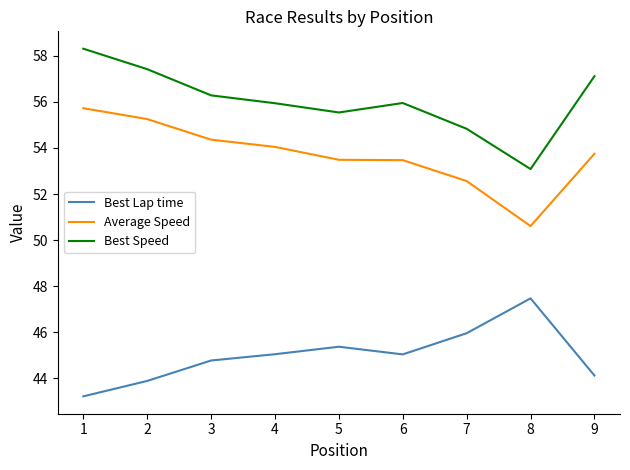

What is the difference between the highest and lowest values at 4?

10.9